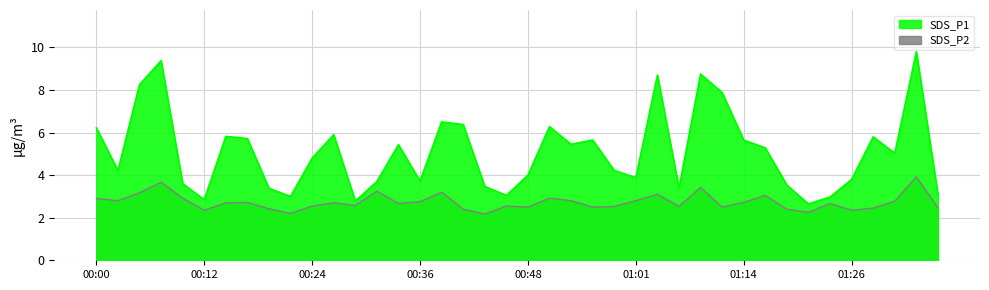

What is the value of the SDS_P2 point at the 12th from the left?

2.7